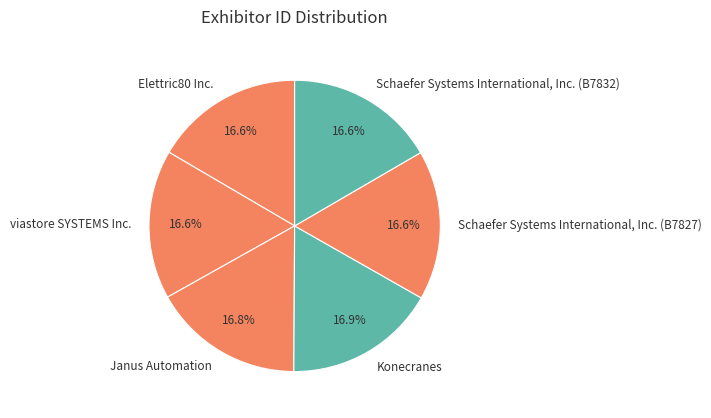

How much of the chart is everything except Schaefer Systems International, Inc. (B7832)?

83.4%